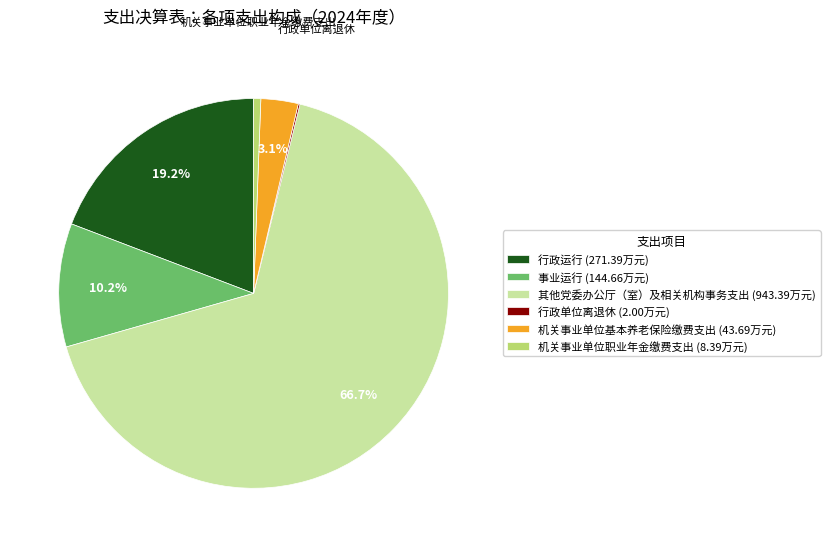

To the nearest percent, what portion does 其他党委办公厅（室）及相关机构事务支出 represent?

67%